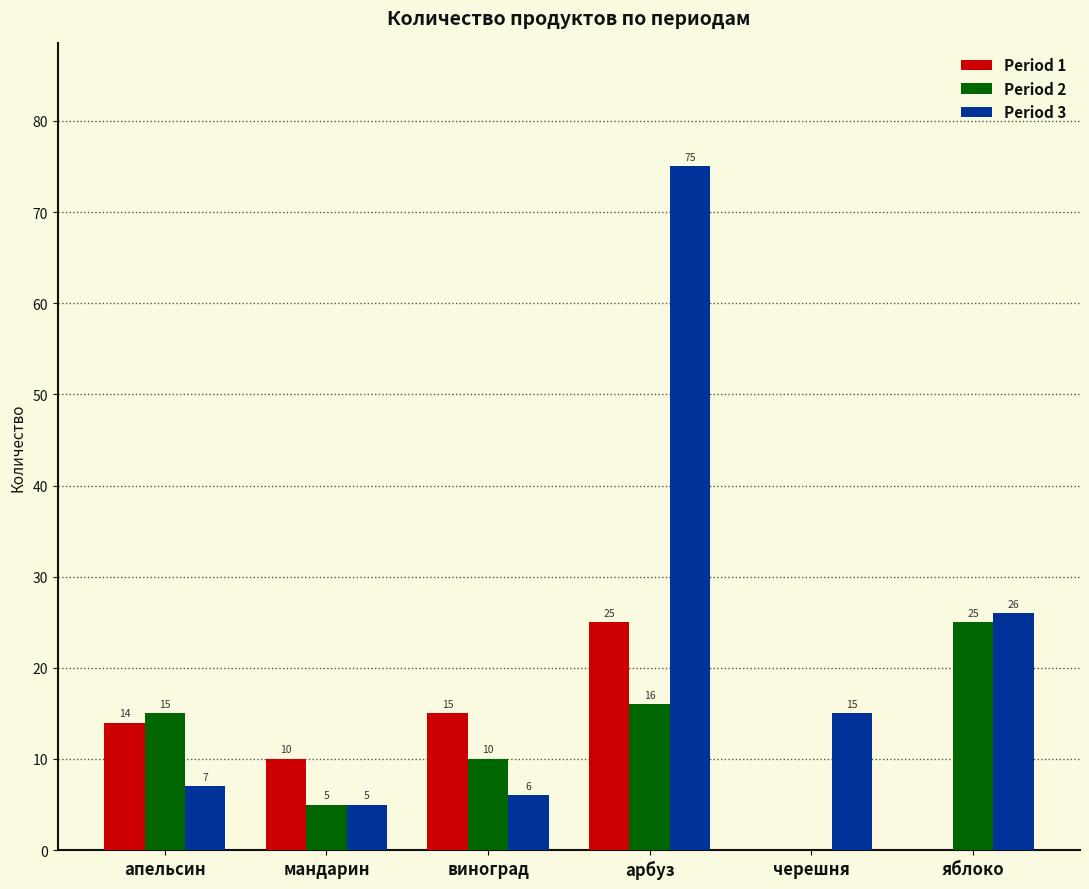

Which series has the largest range (max minus min)?

Period 3